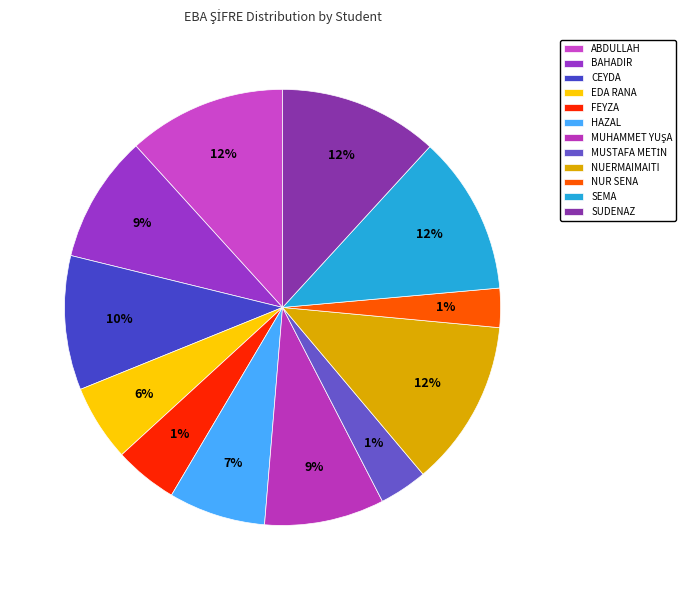

What percentage is the CEYDA slice, to the nearest percent?

10%